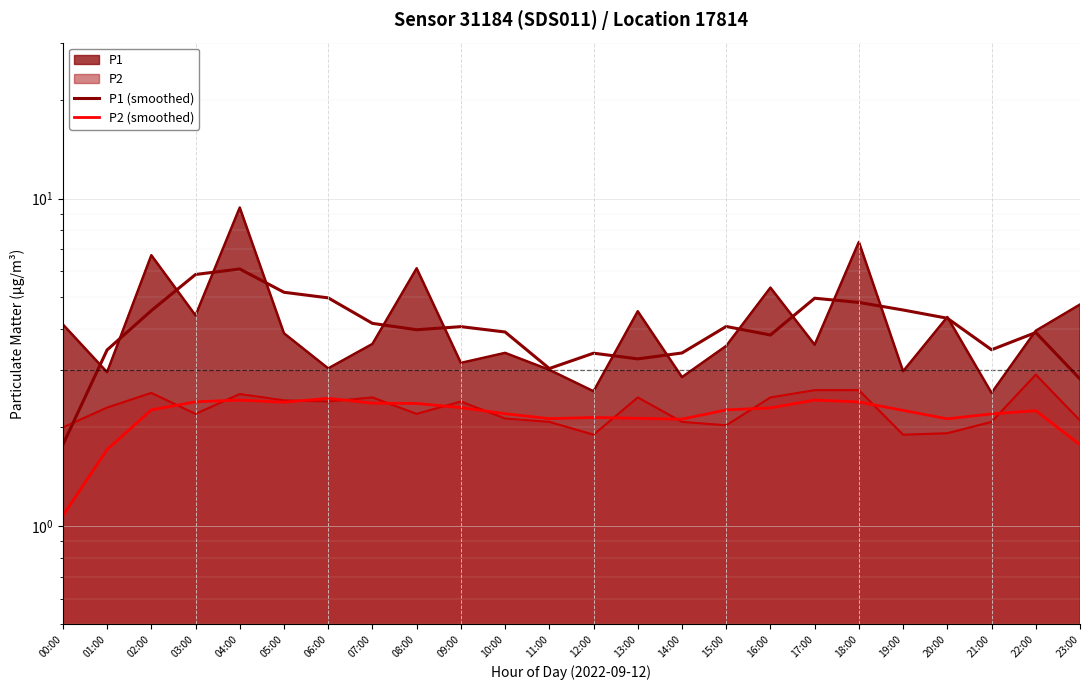

Reading left to right, transcribe all the data shown in this chart.

P1 (smoothed): 1.8	3.5	4.6	5.9	6.1	5.2	5.0	4.2	4.0	4.1	3.9	3.0	3.4	3.2	3.4	4.1	3.8	5.0	4.8	4.6	4.3	3.5	3.9	2.8
P2 (smoothed): 1.1	1.7	2.3	2.4	2.4	2.4	2.5	2.4	2.4	2.3	2.2	2.1	2.1	2.1	2.1	2.3	2.3	2.4	2.4	2.3	2.1	2.2	2.2	1.8